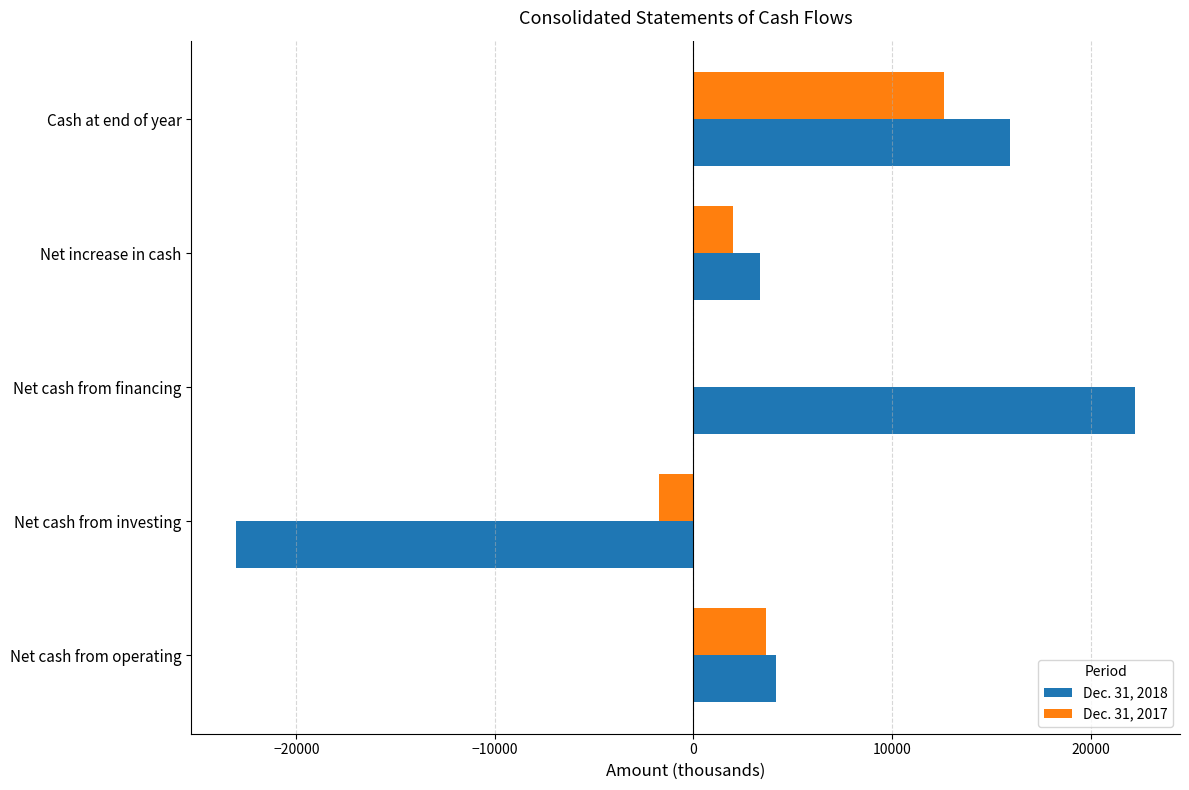

Which label corresponds to the largest value in the chart?

Net cash from financing